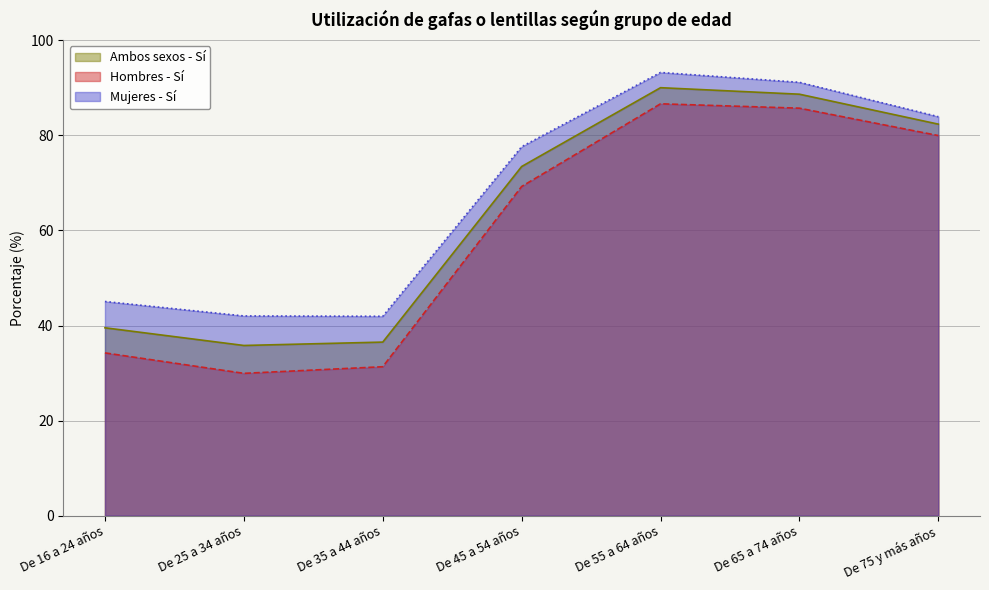

Reading left to right, what are all the values shown in this chart?

Ambos sexos - Sí: 39.5	35.8	36.5	73.4	90.0	88.7	82.3
Hombres - Sí: 34.2	29.9	31.3	69.2	86.6	85.7	80.0
Mujeres - Sí: 45.0	42.0	41.9	77.6	93.2	91.2	83.9